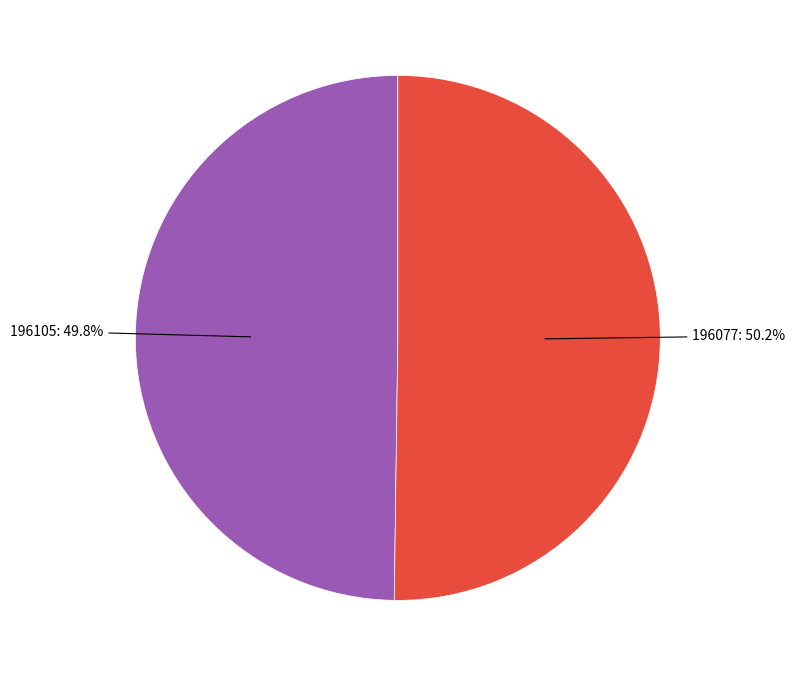

Is there a majority slice in this chart?

Yes